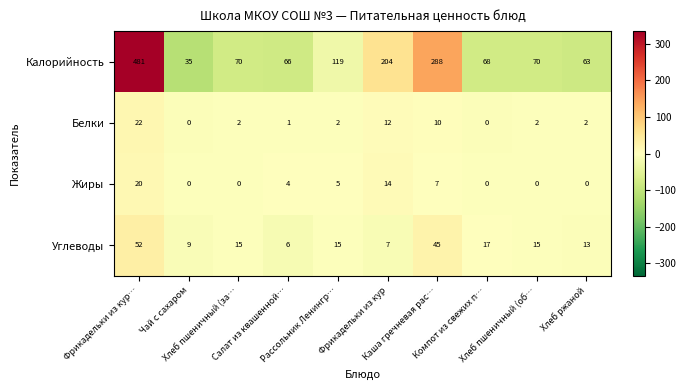

Which series has the largest total across all categories?

Калорийность